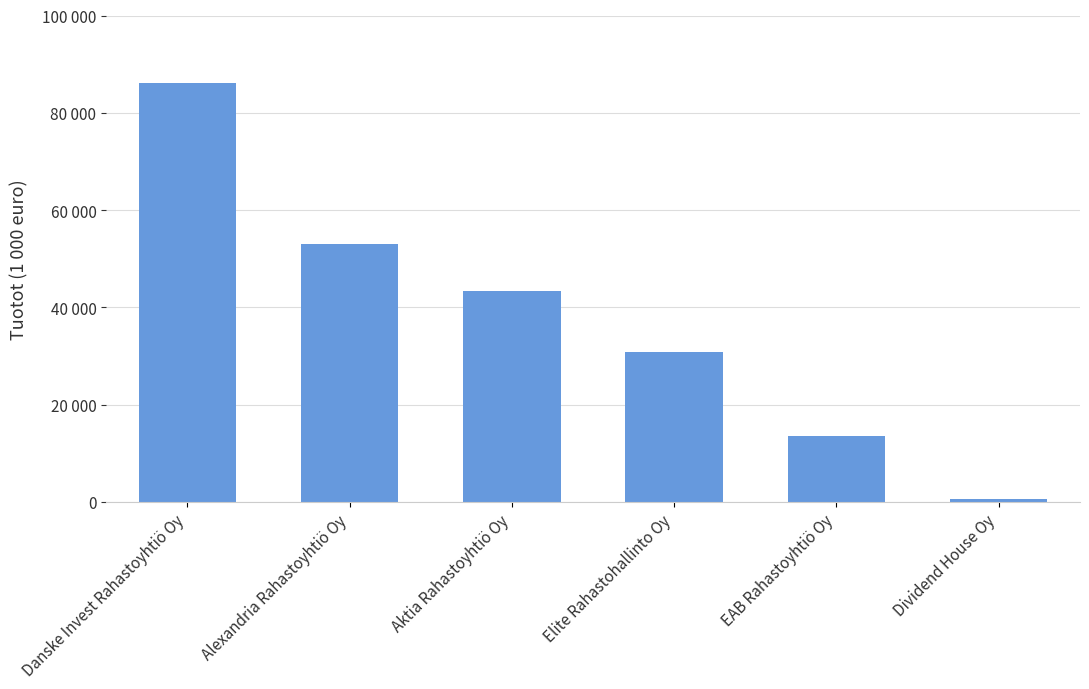

The value at Alexandria Rahastoyhtiö Oy is 52945. True or false?

True